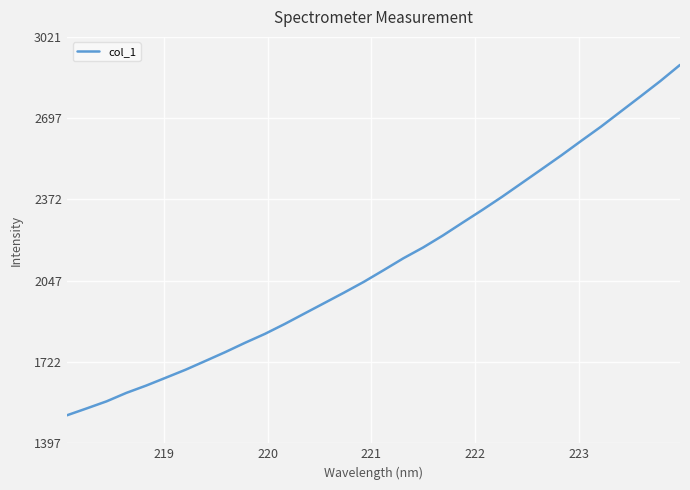

What is the greatest value displayed?

2909.4